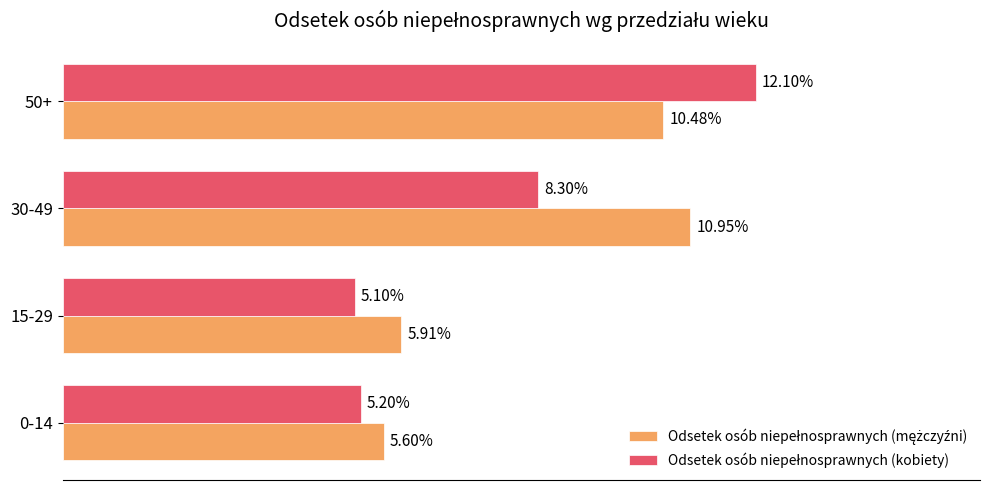

At which category is the sum across all series the highest?

50+